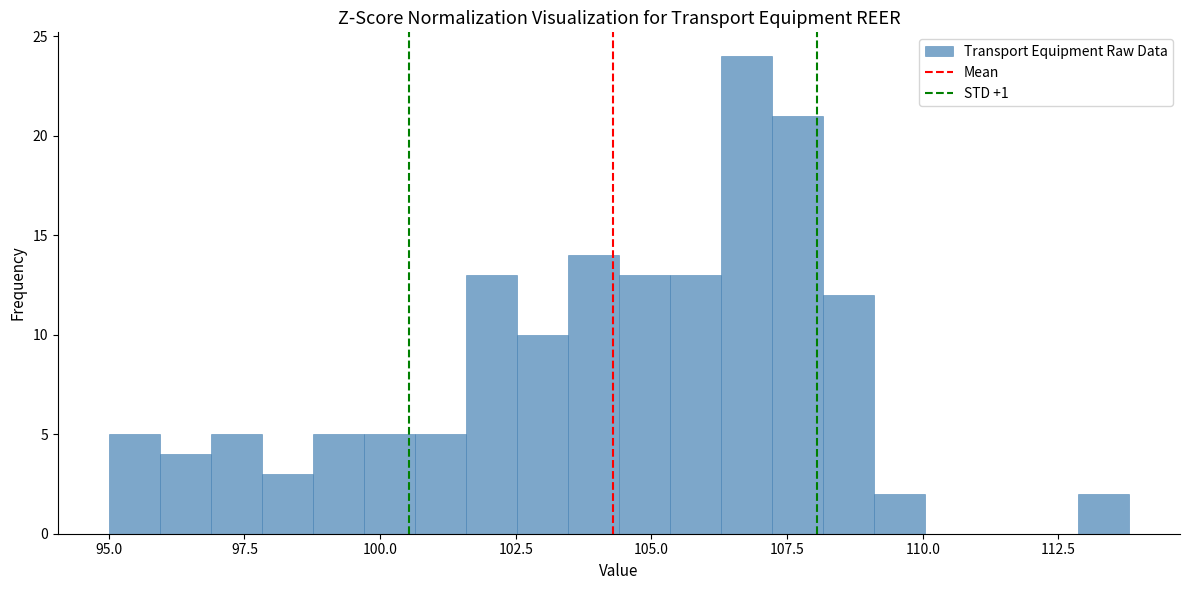

Read against the x-axis, roughly where is the centre of the tallest bar?

107.0